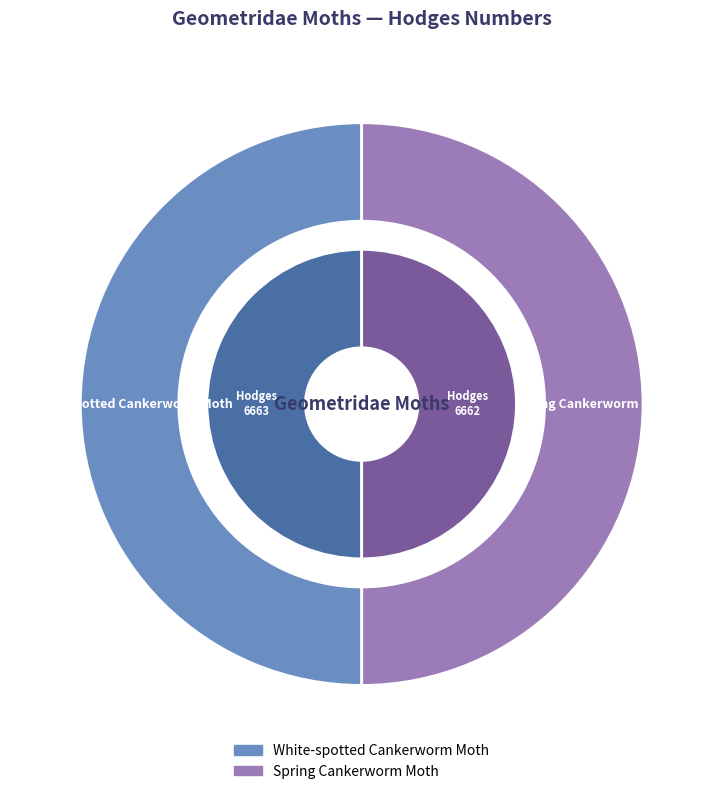

Combined, what portion of the pie is White-spotted Cankerworm Moth and Spring Cankerworm Moth?

100.0%